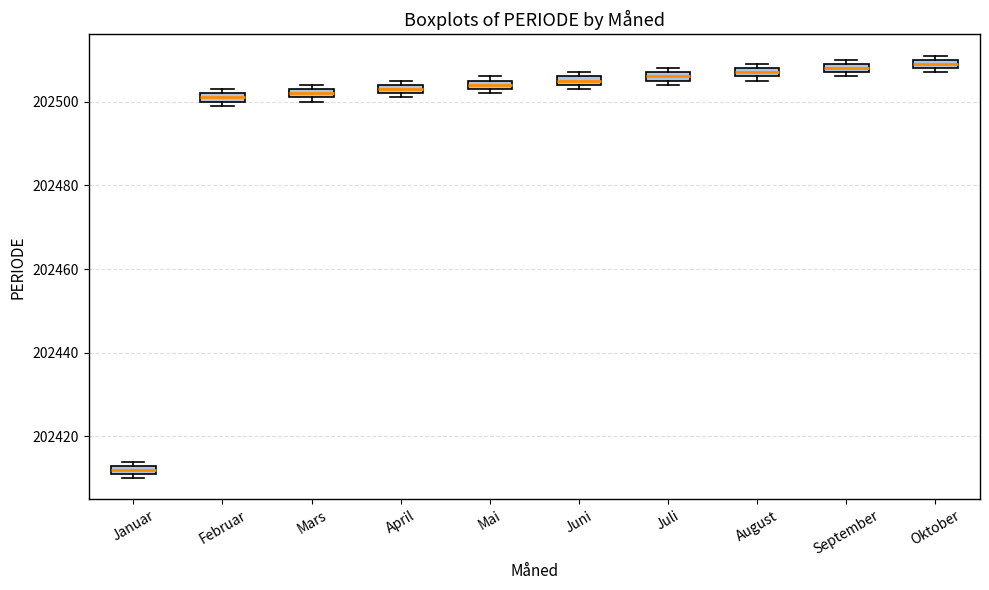

Where is the lower edge of the box for Februar on the y-axis? The values are not printed on the chart, so give them approximately, as read against the axis.

202500